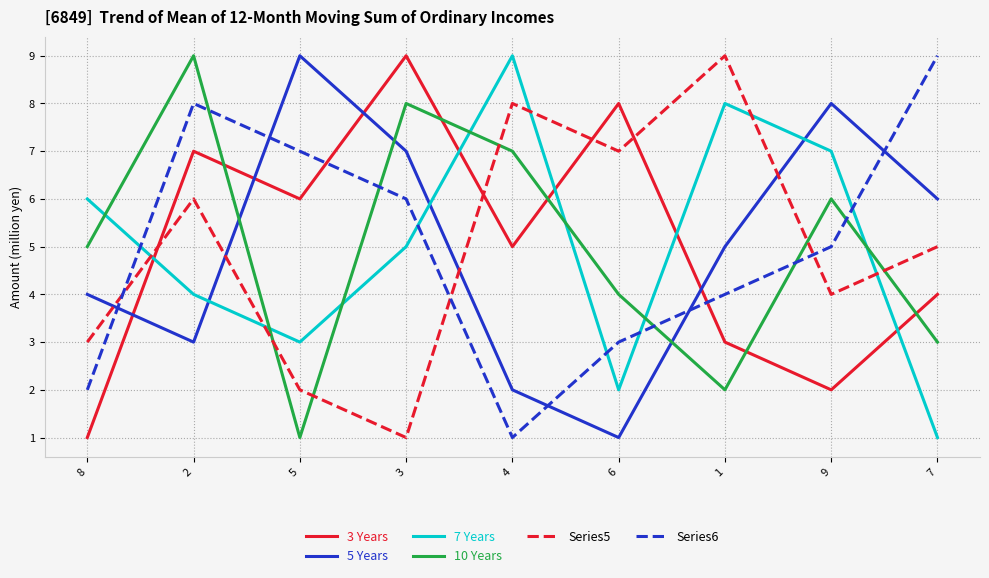

What is the lowest value of the 5 Years series?

1